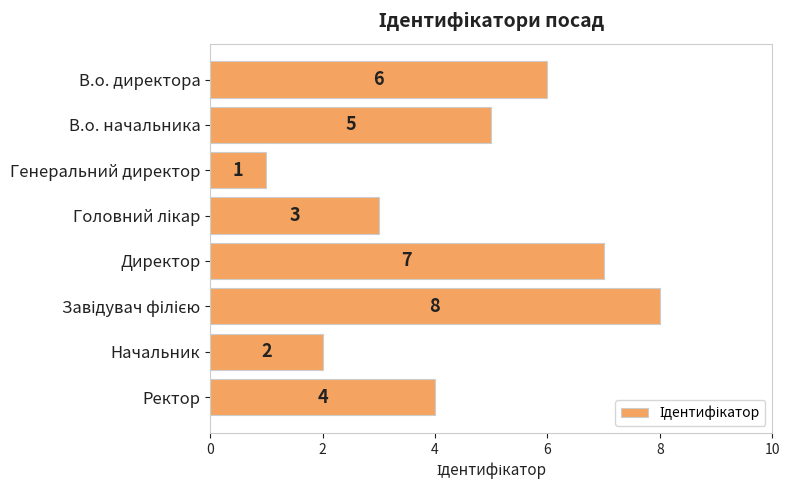

What is the label of the 3rd bar from the top?

Генеральний директор